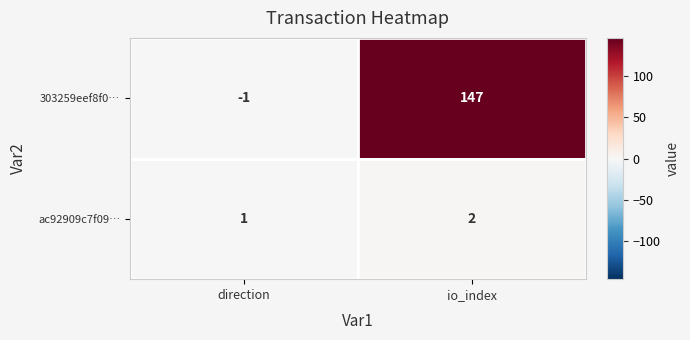

Where is 303259eef8f0… nearest to the value 73?

direction